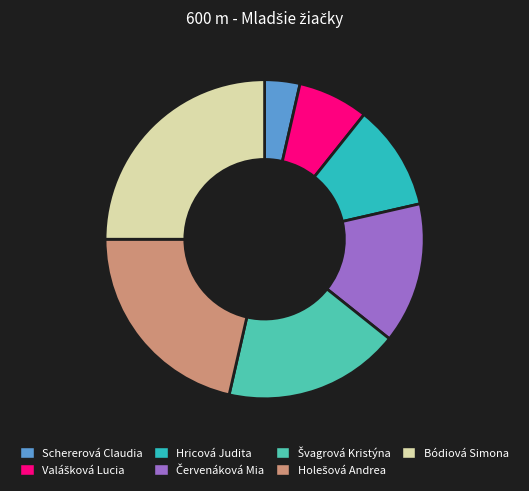

Which has a higher value, Schererová Claudia or Bódiová Simona?

Bódiová Simona